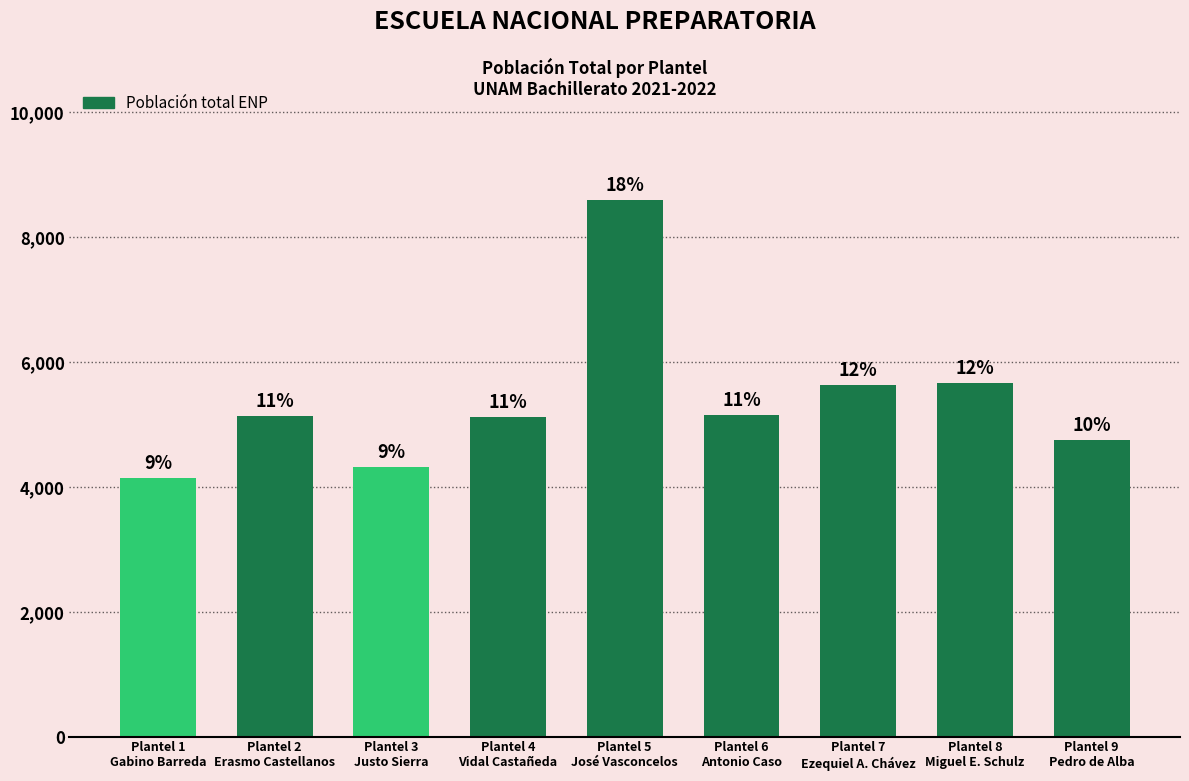

Does the chart contain any negative values?

No